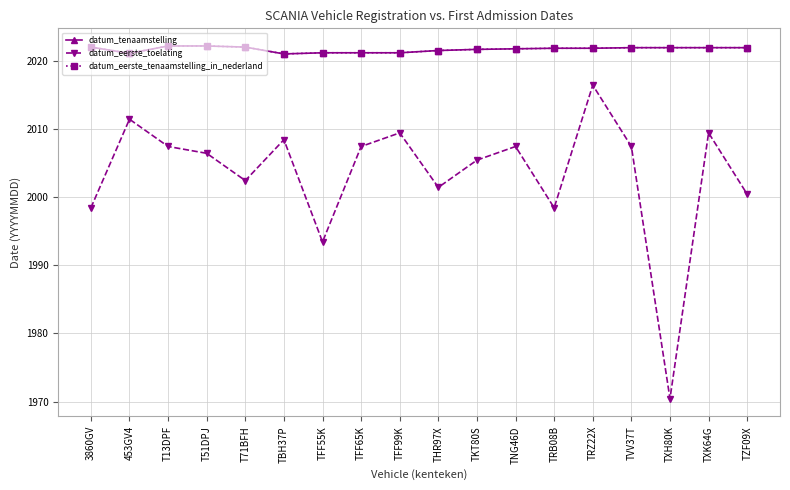

What is the sum of all datum_tenaamstelling values?

36390.2